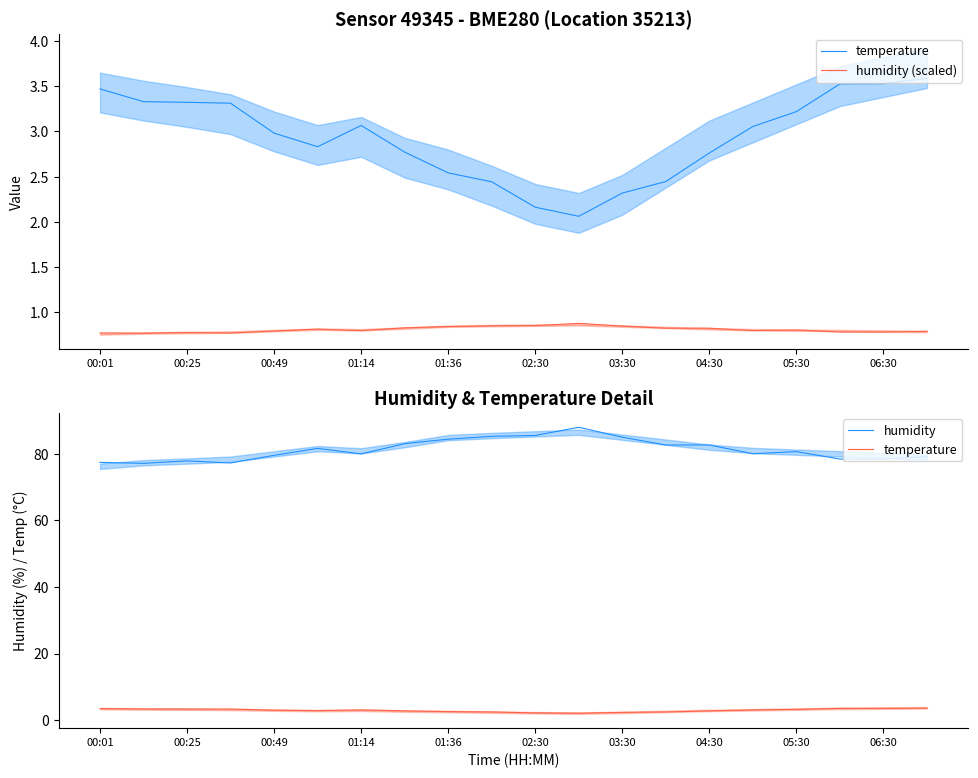

What are all the series names shown in the legend?

temperature, humidity (scaled), humidity